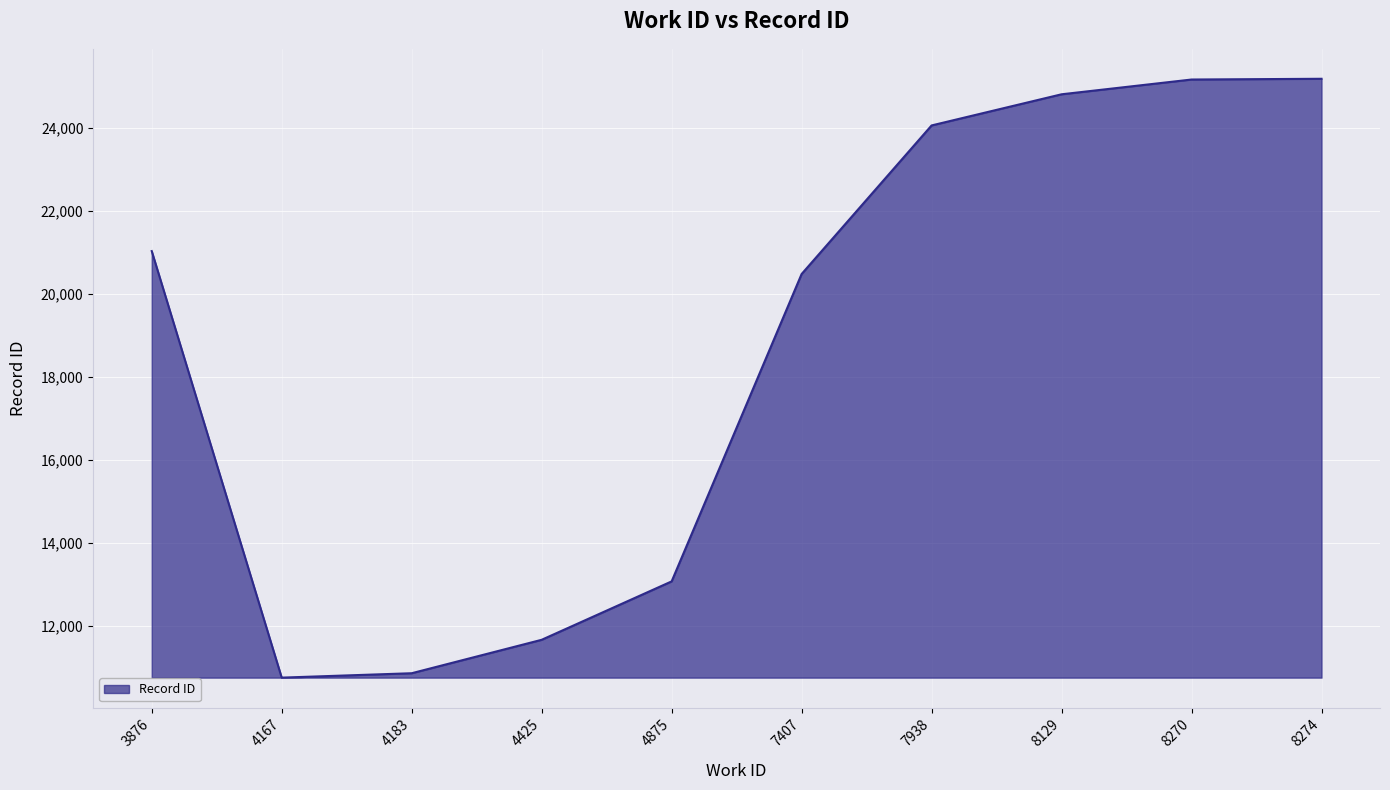

What is the difference between the maximum and minimum values?

14437